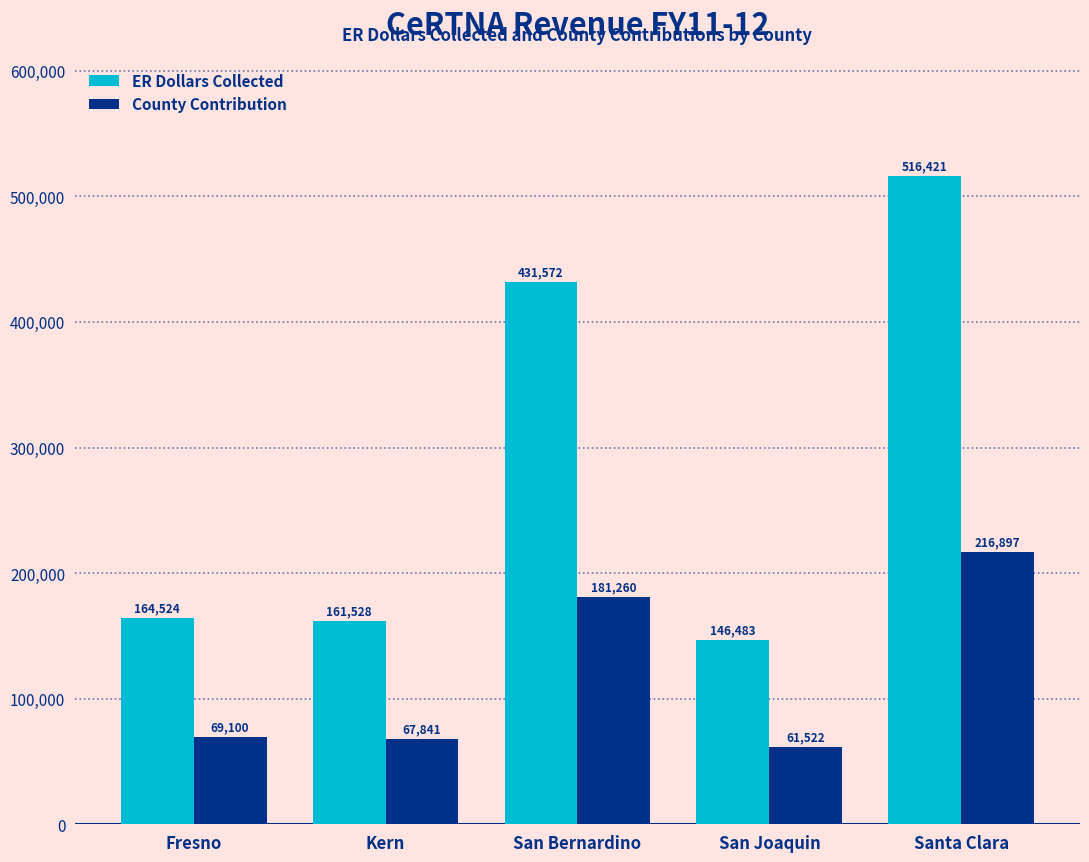

At San Joaquin, list the series in order from smallest to largest.

County Contribution, ER Dollars Collected